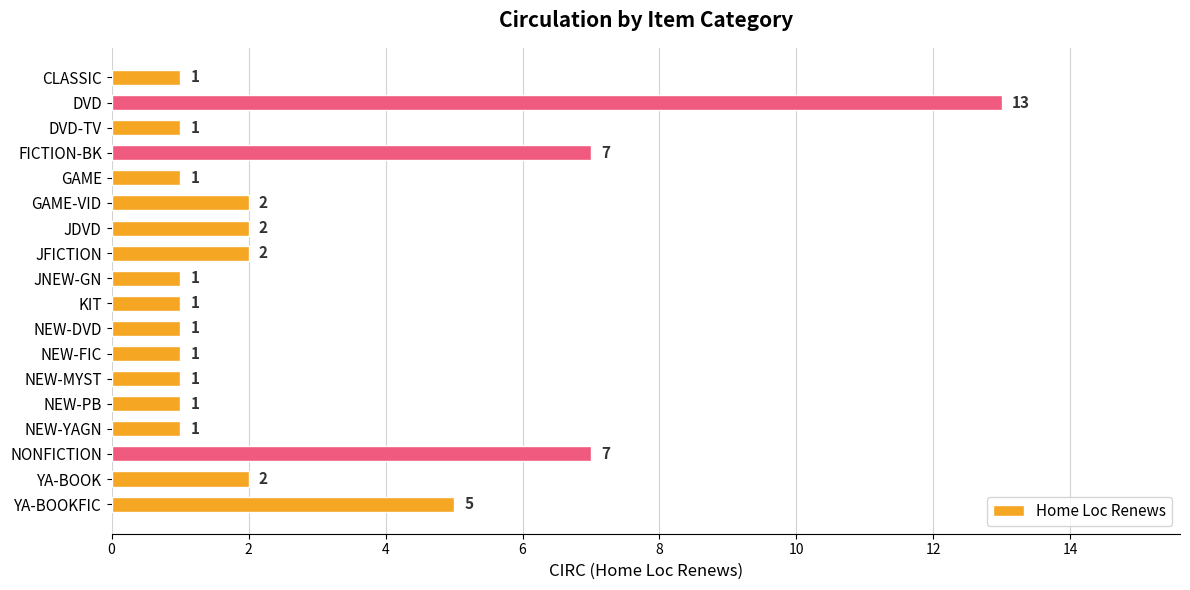

What is the value of the 6th bar from the top?

2